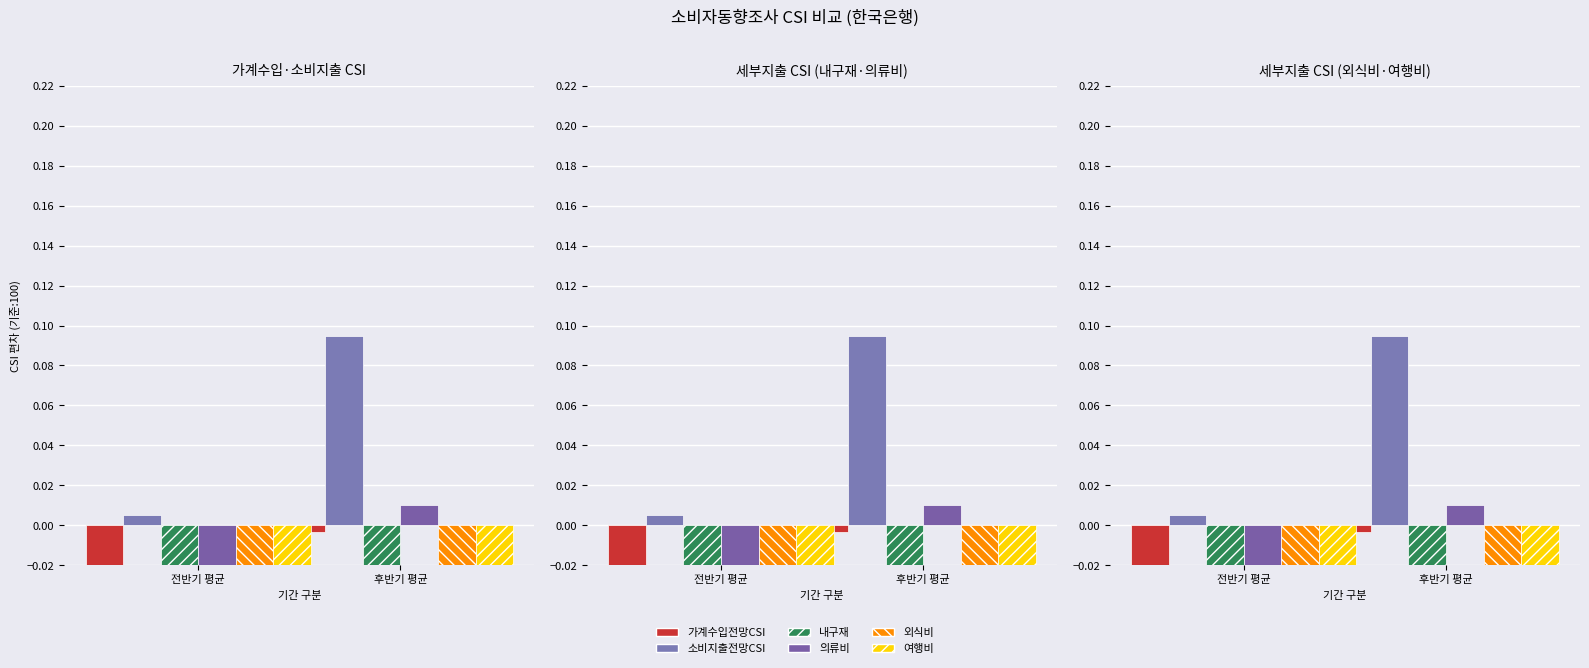

List the labels in order of 가계수입전망CSI value, smallest first.

전반기 평균, 후반기 평균